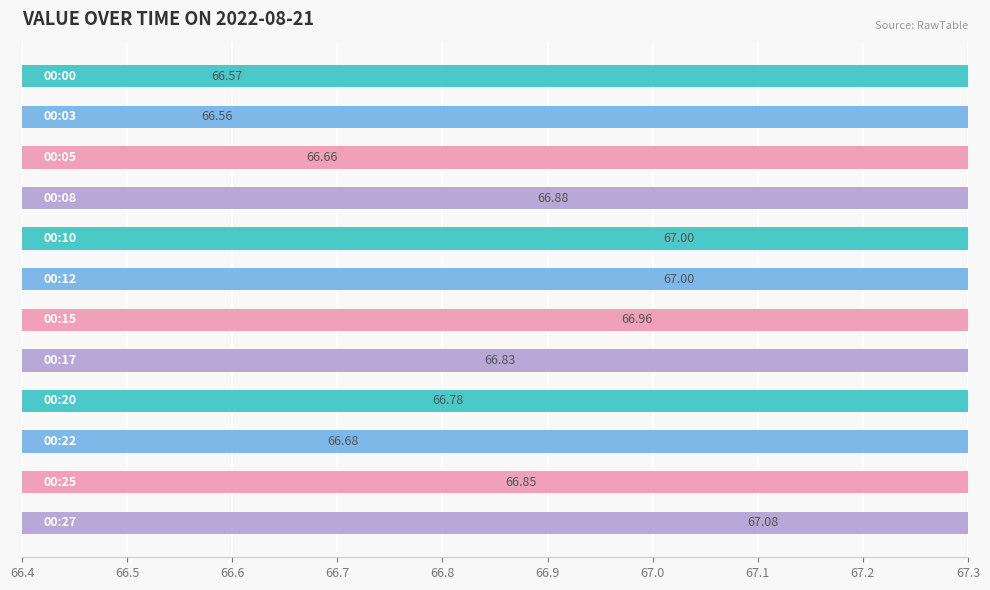

Does the chart contain stacked bars?

No